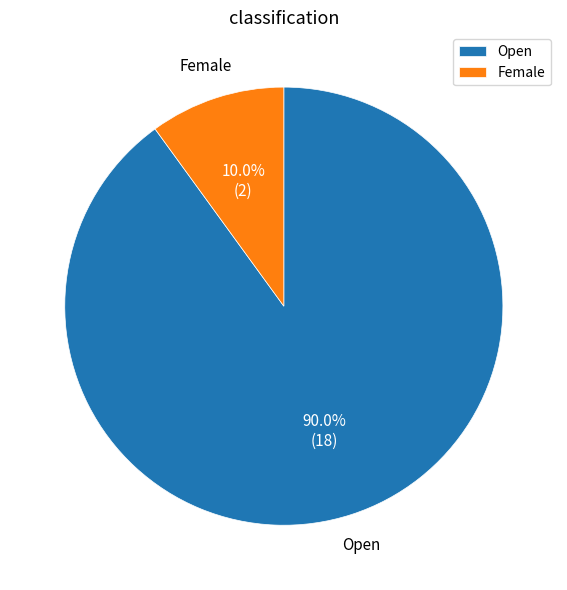

Combined, what portion of the pie is Female and Open?

100.0%